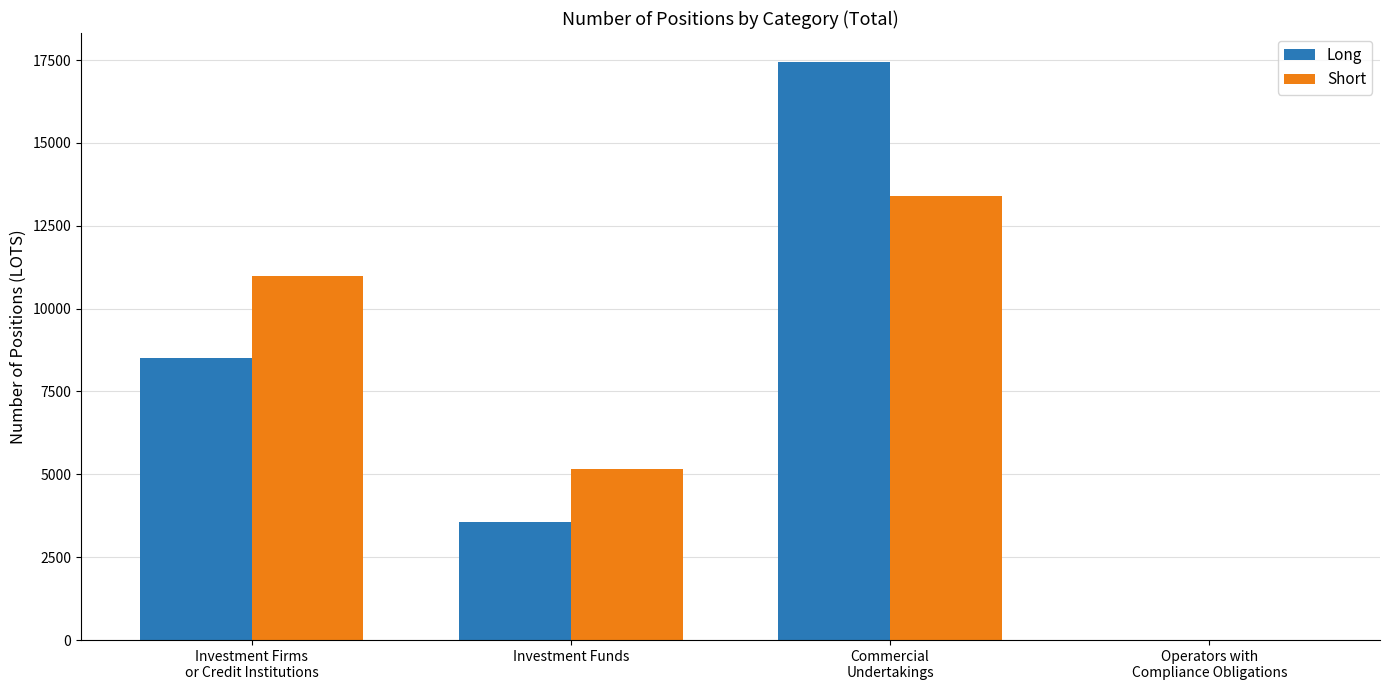

What is the spread (max minus min) of values at Investment Funds?

1604.5